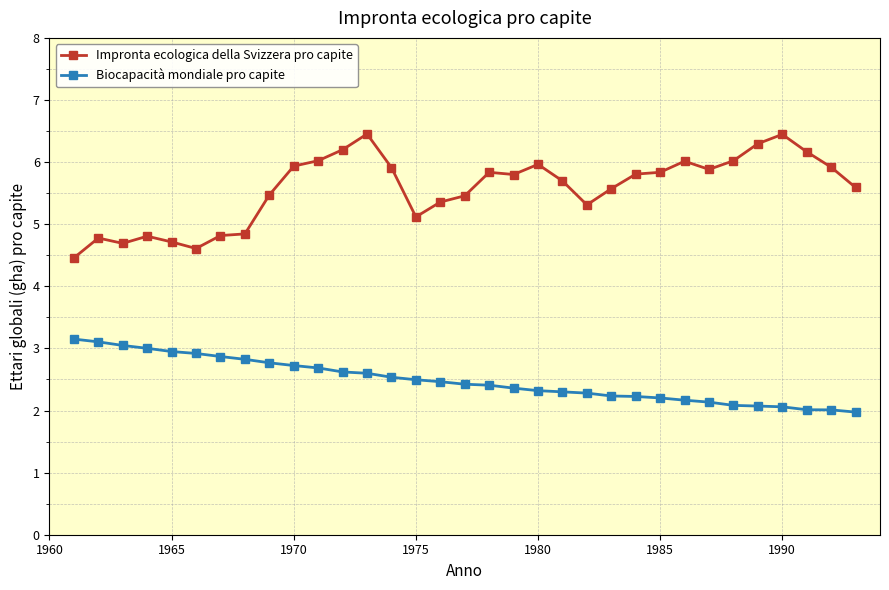

How many values in the Impronta ecologica della Svizzera pro capite series exceed 5?

25